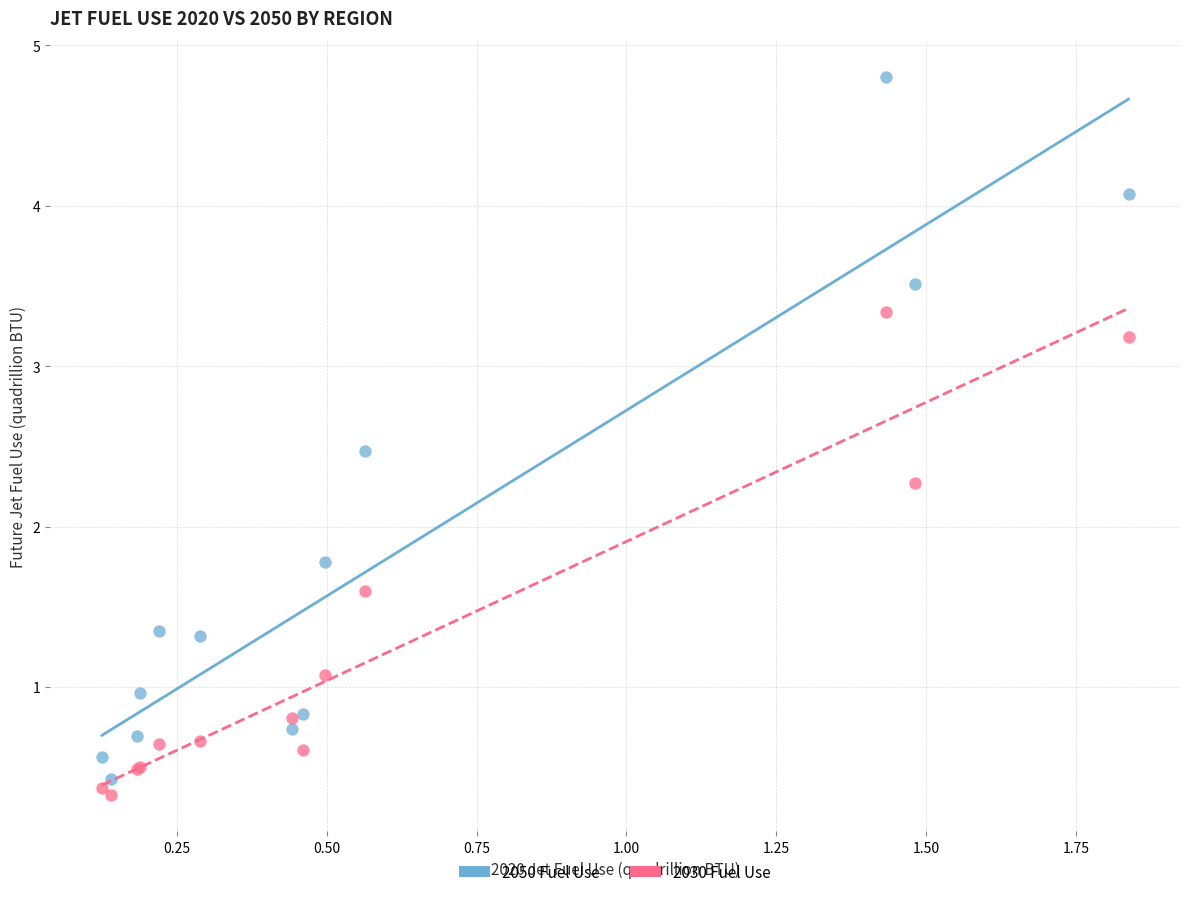

Which series has the widest spread of Y values?

2050 Fuel Use